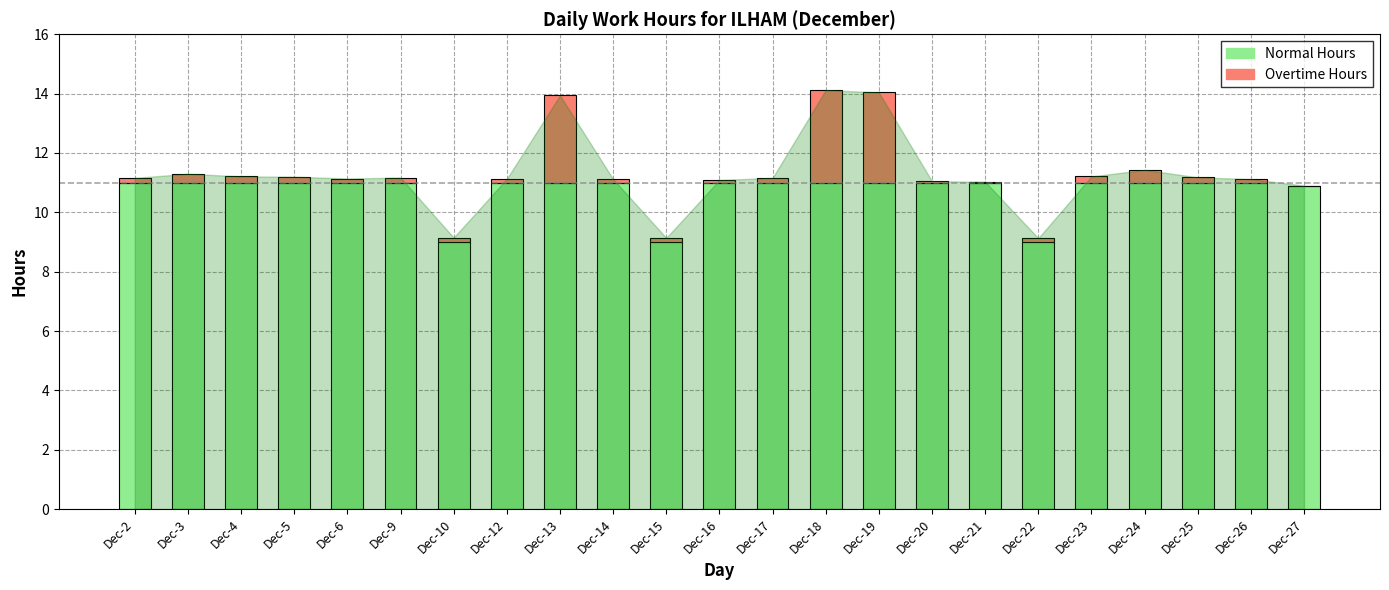

What is the total value across all series at Dec-13?

13.9